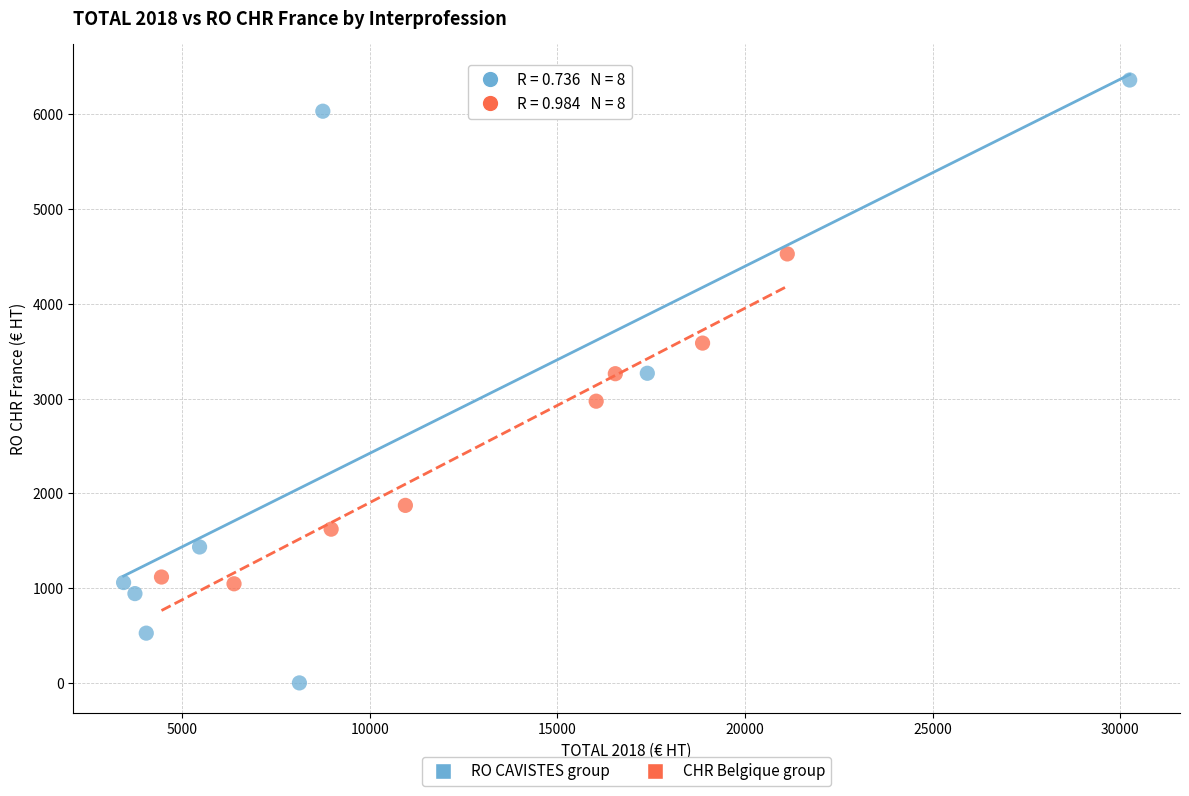

Which series contains the lowest Y value?

RO CAVISTES group